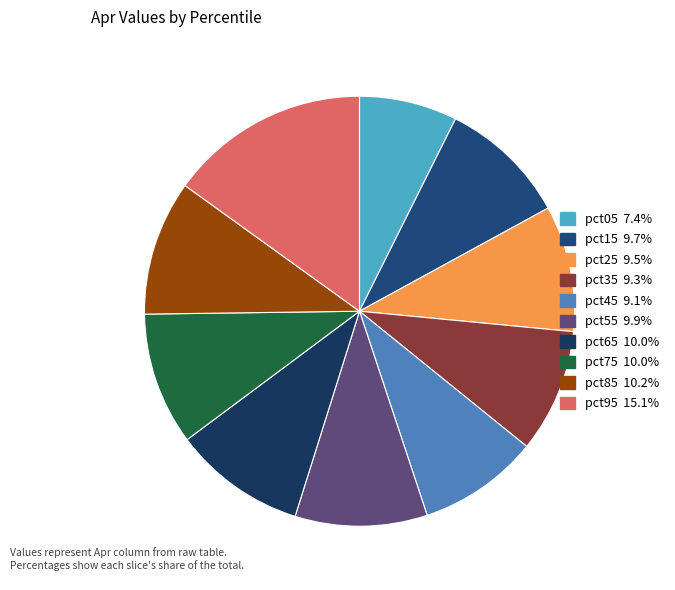

How many slices are in this pie chart?

10